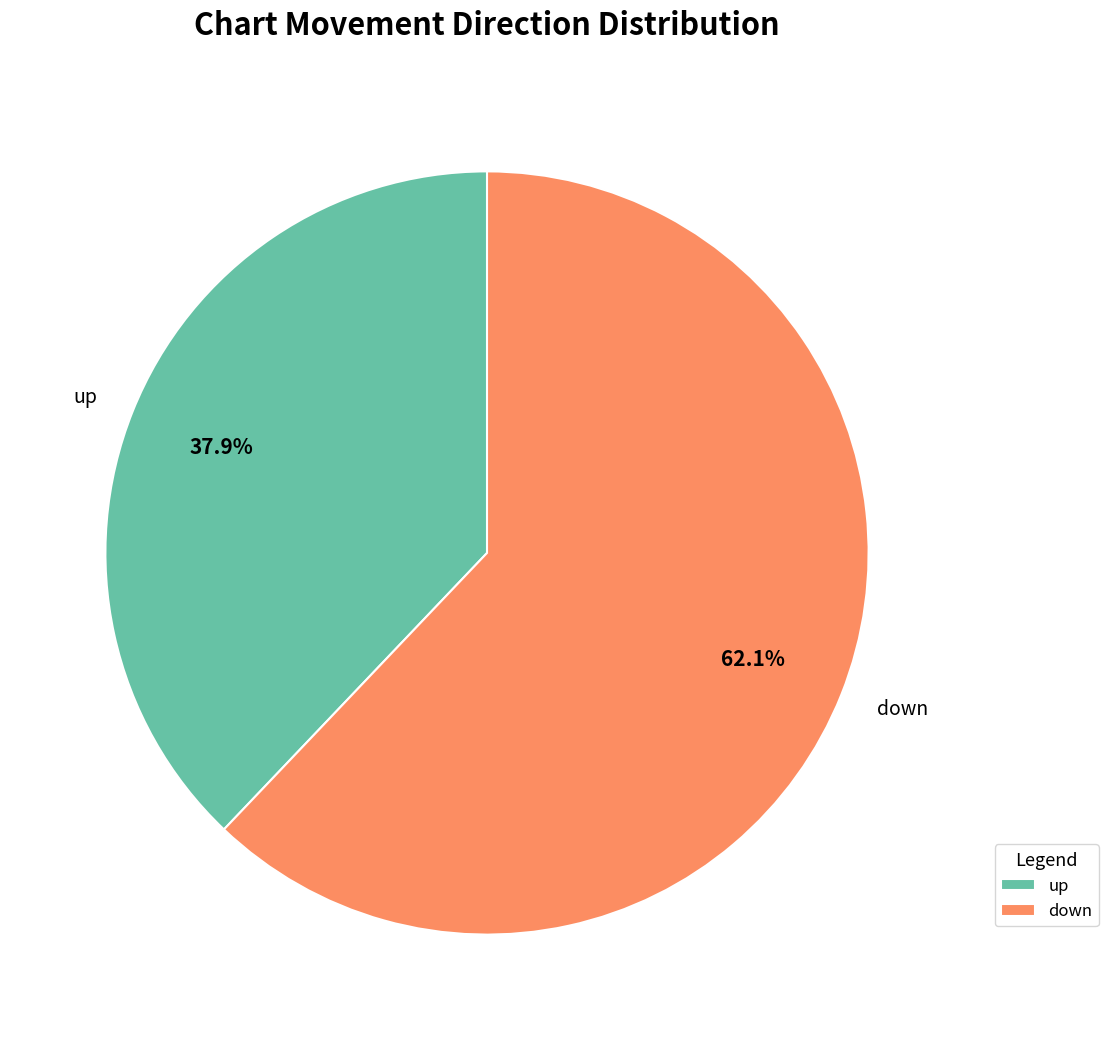

What percentage is NOT represented by down?

37.9%